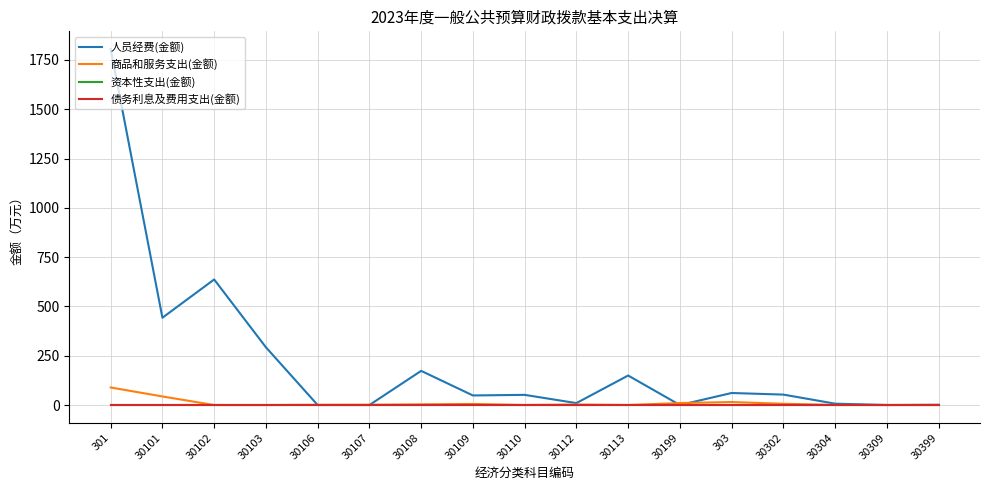

Does the chart display data point markers on the line(s)?

No